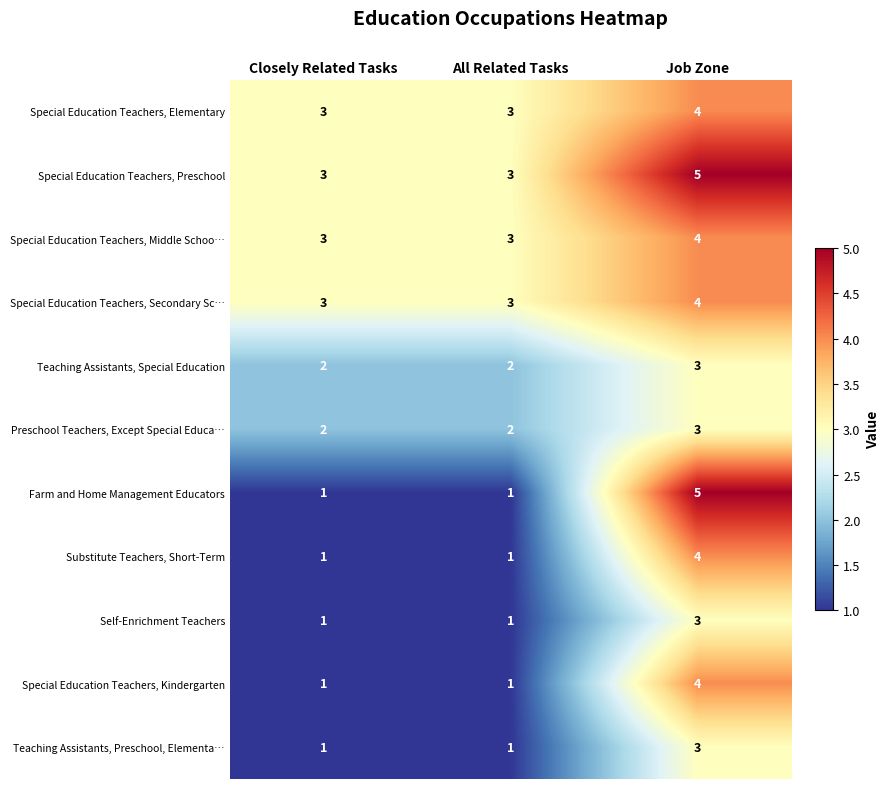

What is the maximum value for Self-Enrichment Teachers?

3